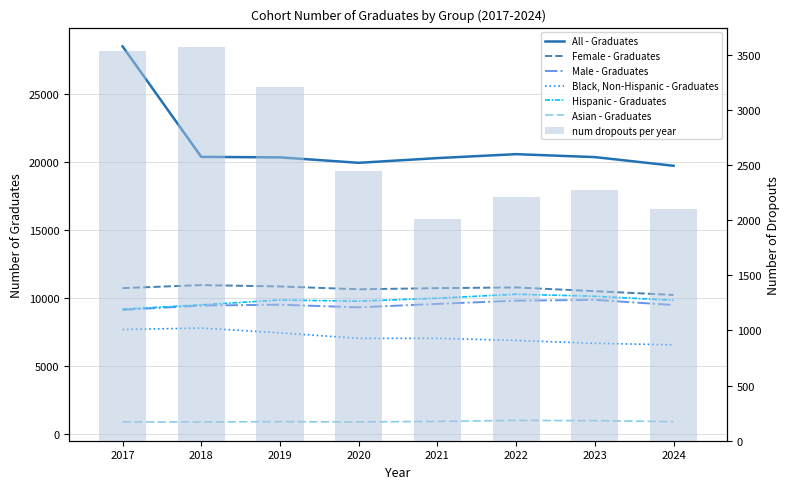

What is the lowest value of the All series?

19704